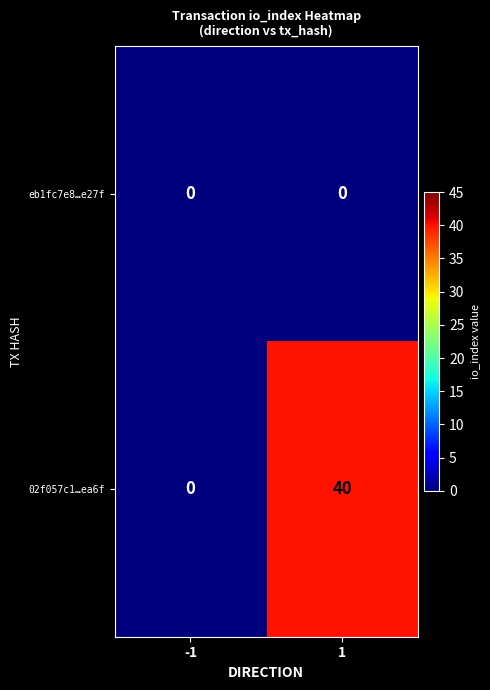

Count the number of data series in this chart.

2